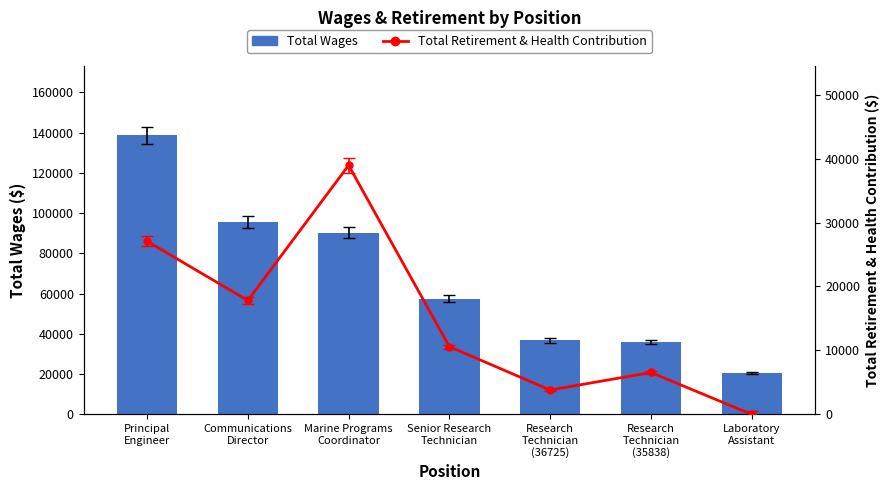

What is the average value of the Total Retirement & Health Contribution series?

14970